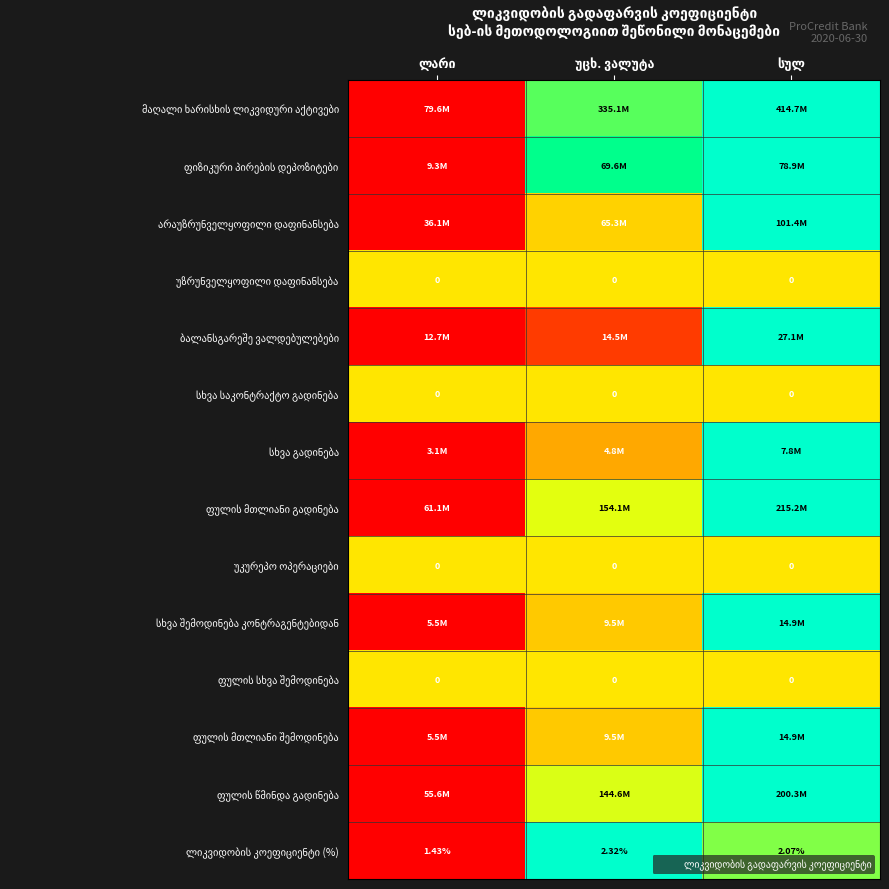

How many data points does each series have?

3